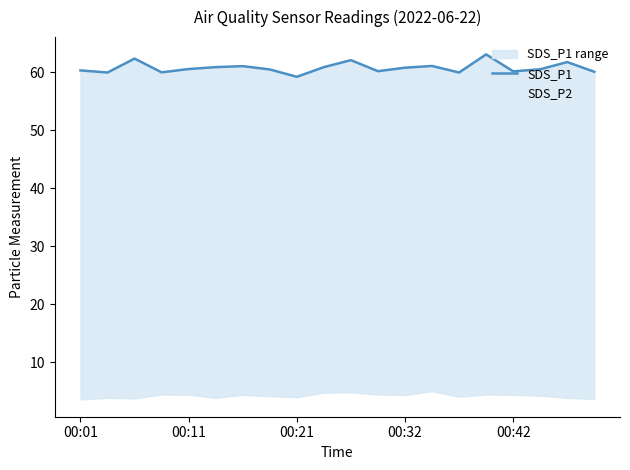

In SDS_P2, how many points are lower than both neighbors (excluding endpoints)?

5